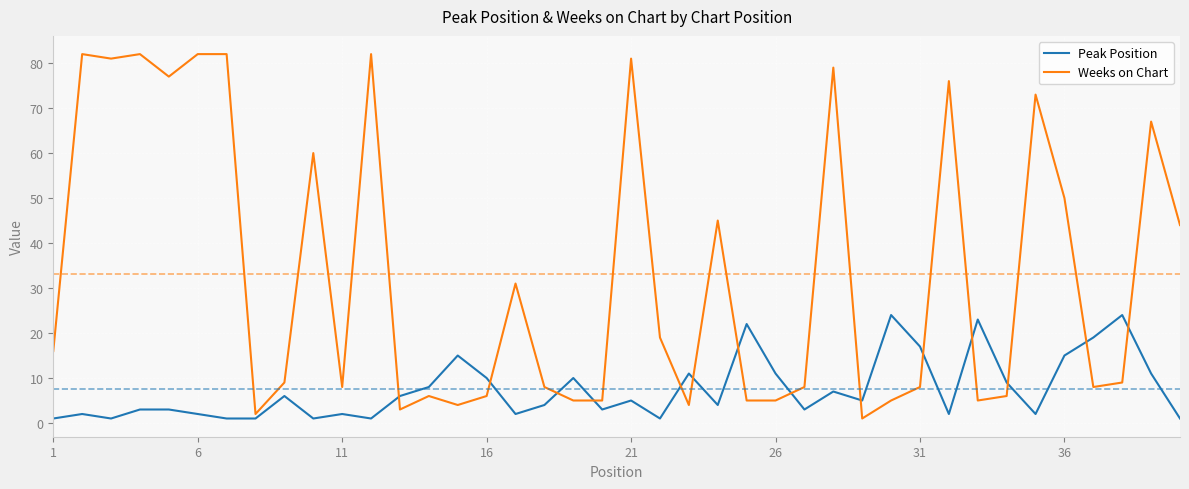

Which series has the largest total across all categories?

Weeks on Chart